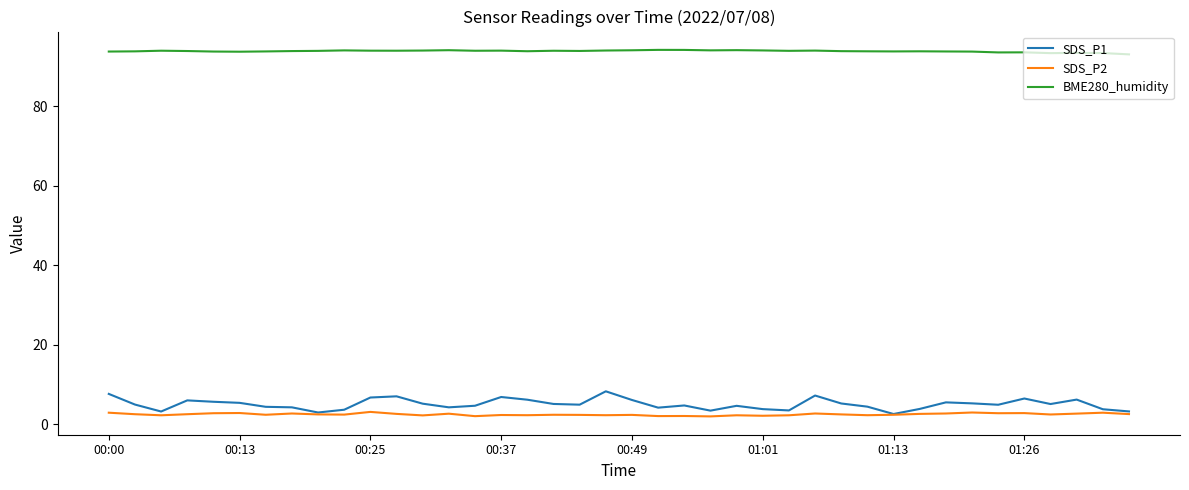

How many series are shown in this chart?

3